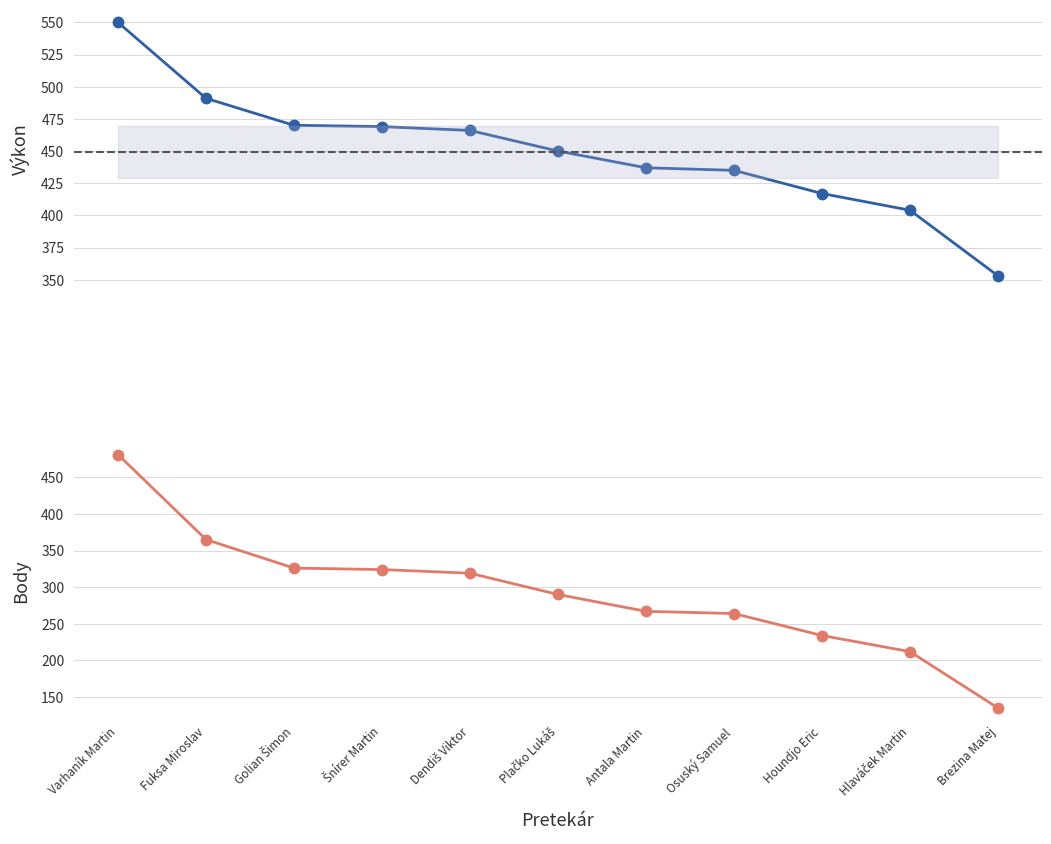

Which series has the largest range (max minus min)?

Body